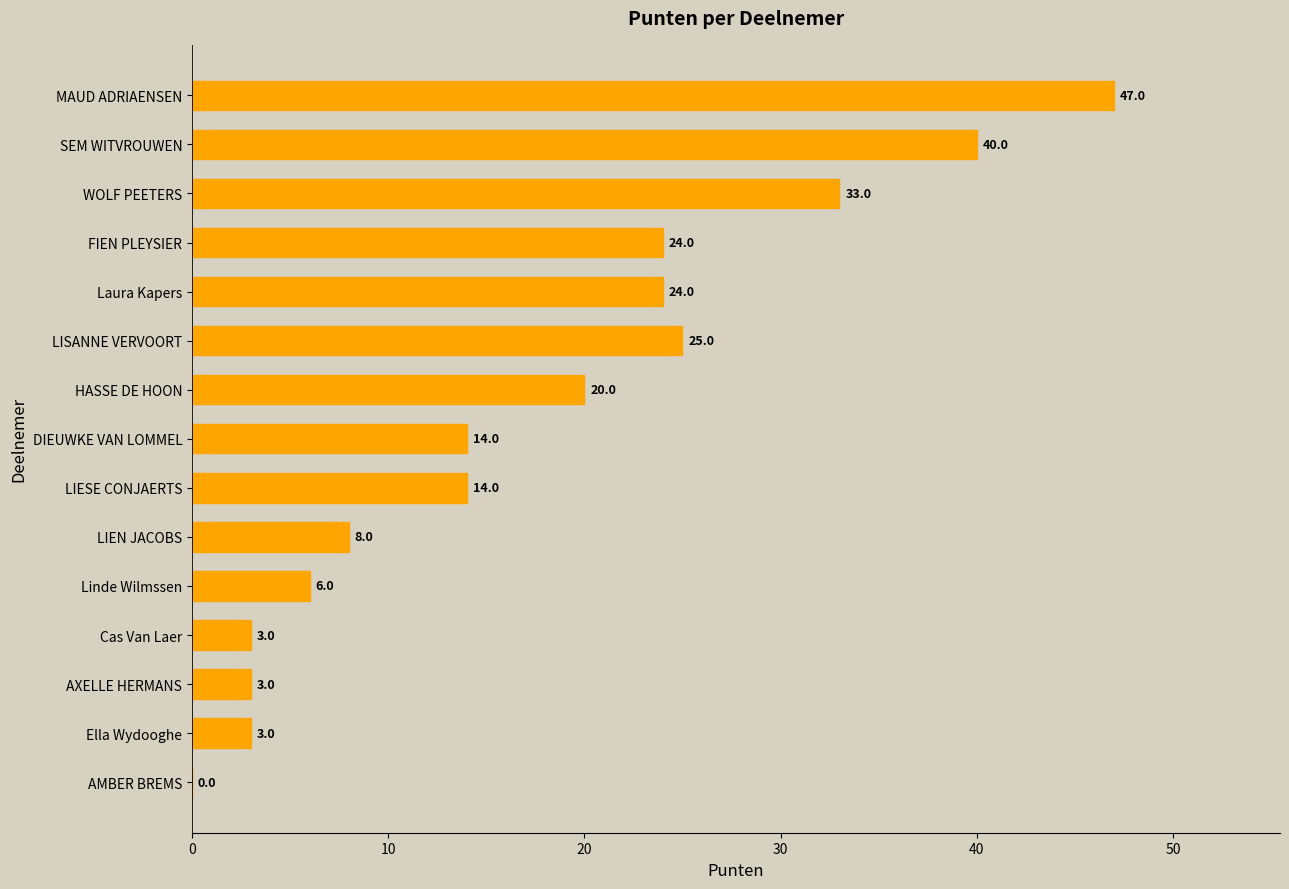

At which category does the chart reach its peak across all series?

MAUD ADRIAENSEN